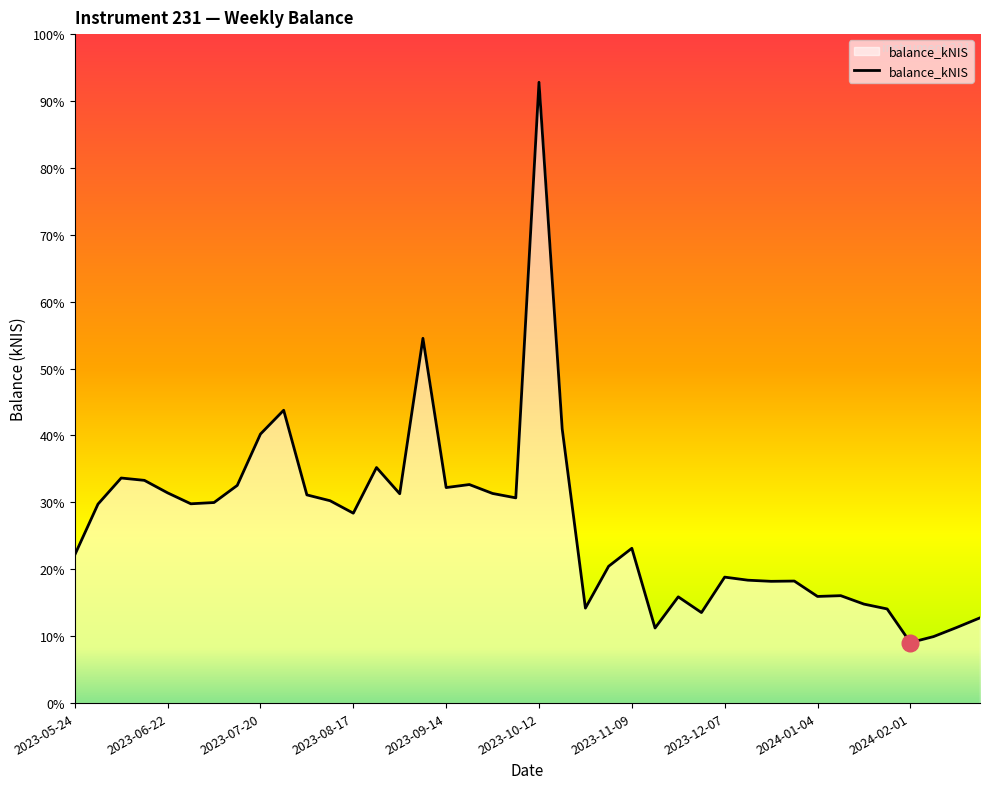

True or false: there are more than 0 points higher than both neighbors.

True